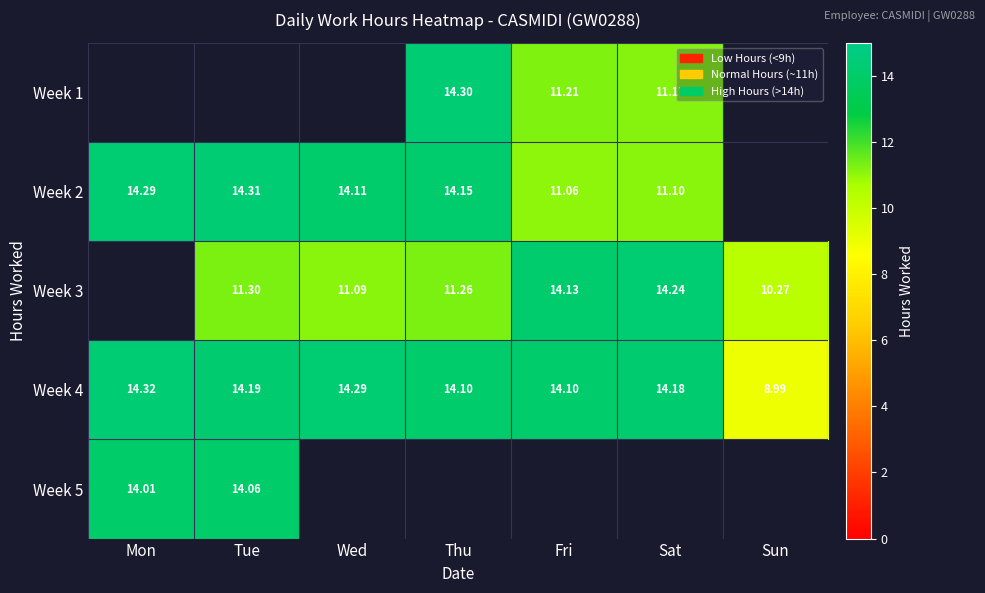

How many distinct data groups are displayed?

5